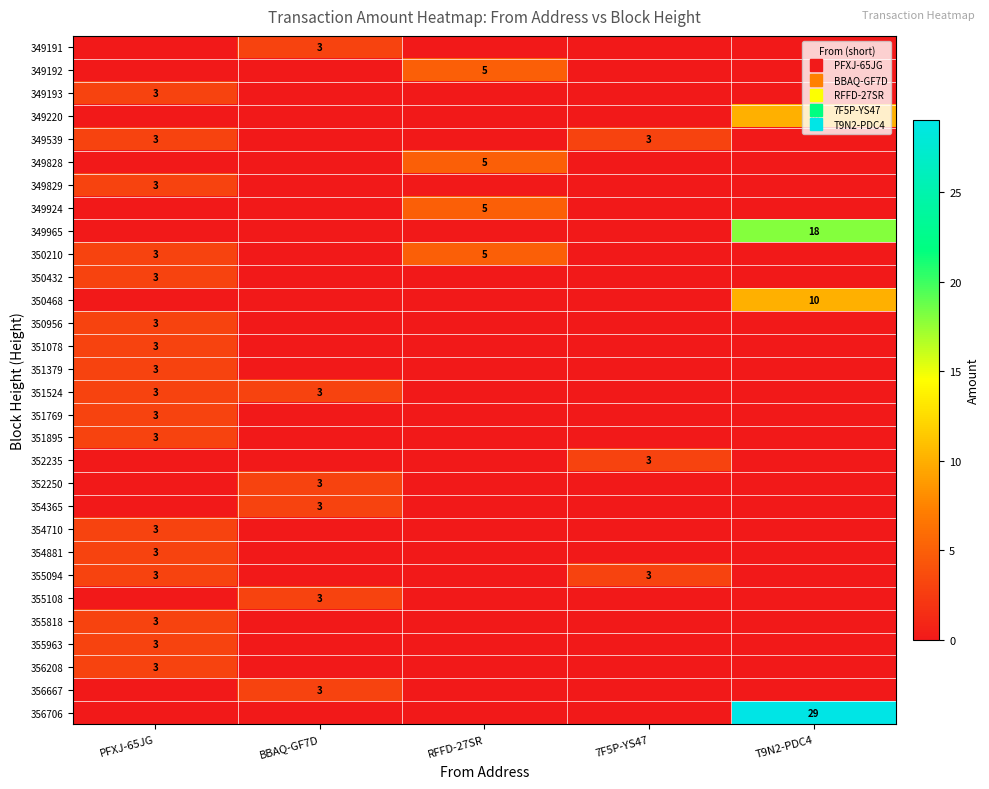

How many data points in 354881 are above 0?

1